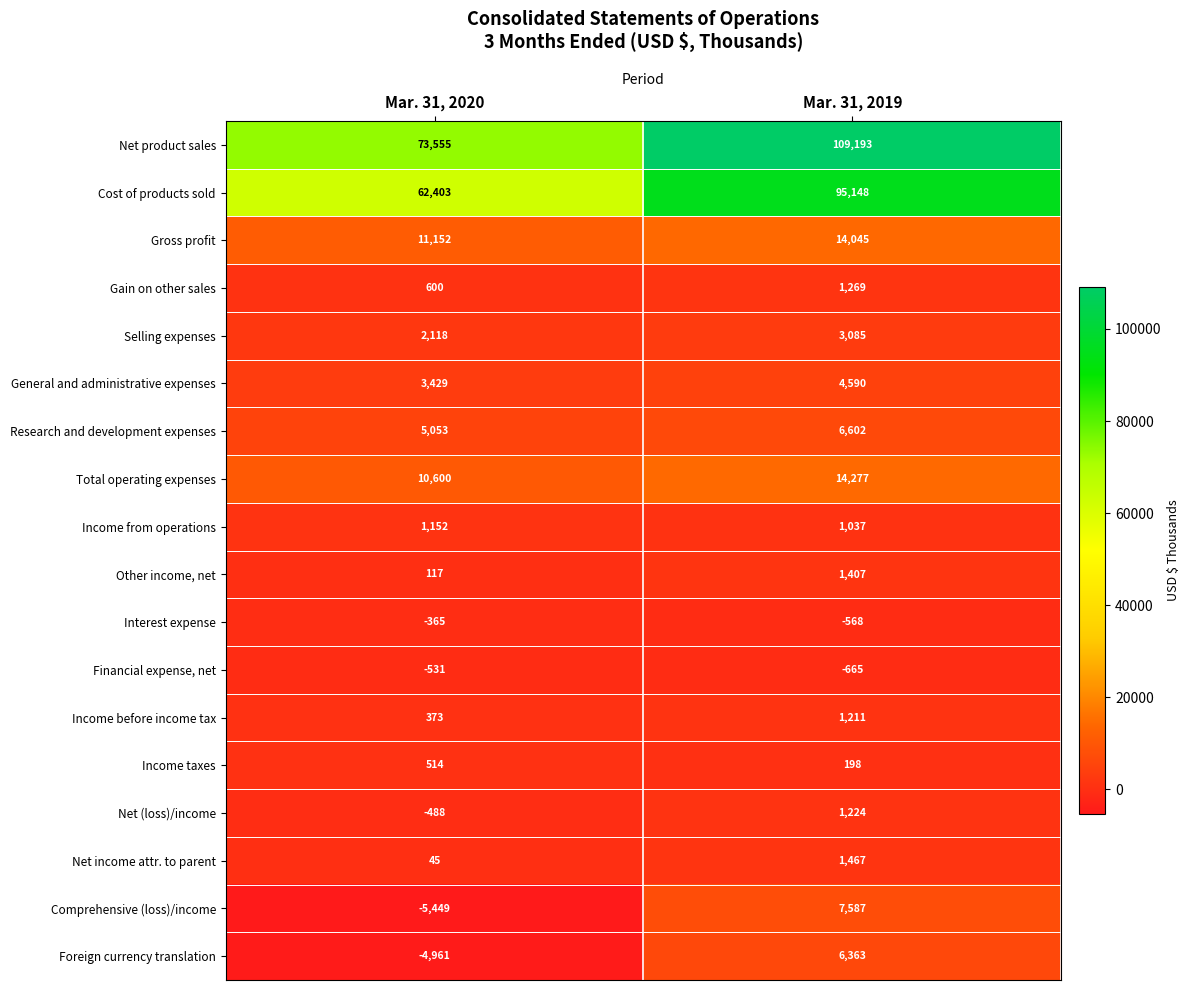

What is the average value of the Financial expense, net series?

-598